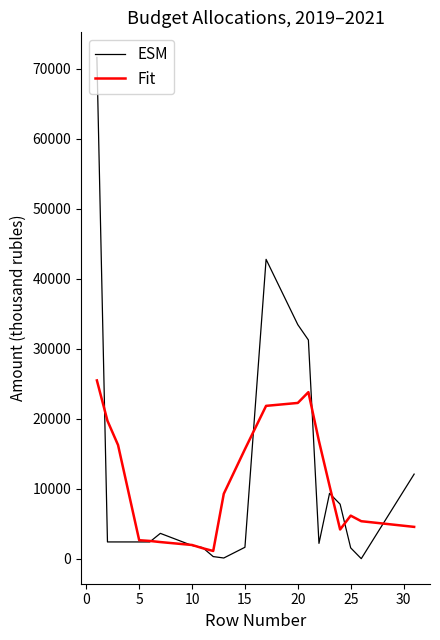

List the series in order of their peak value, lowest first.

Fit, ESM